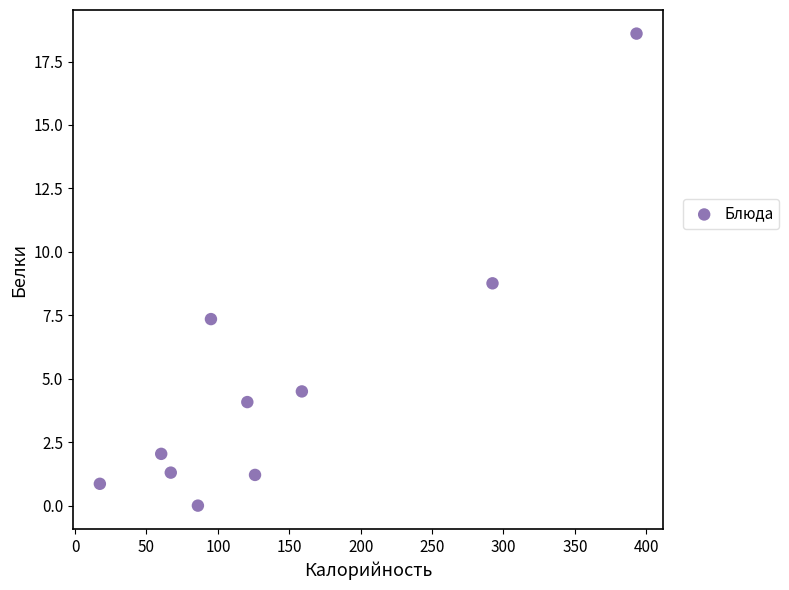

What is the average Y value?

4.9